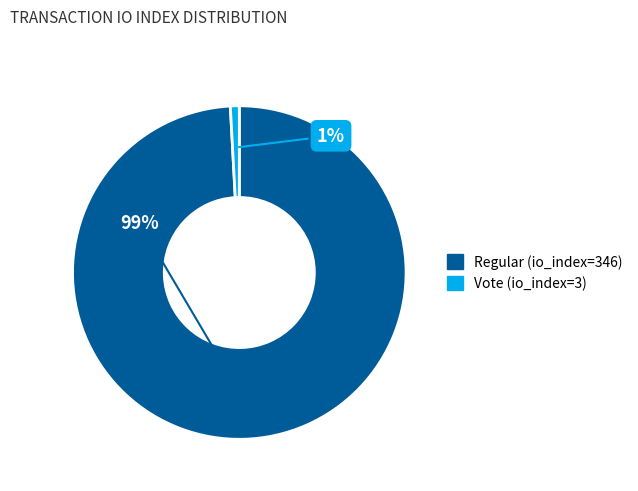

Rank the categories by value from lowest to highest.

Vote (io_index=3), Regular (io_index=346)